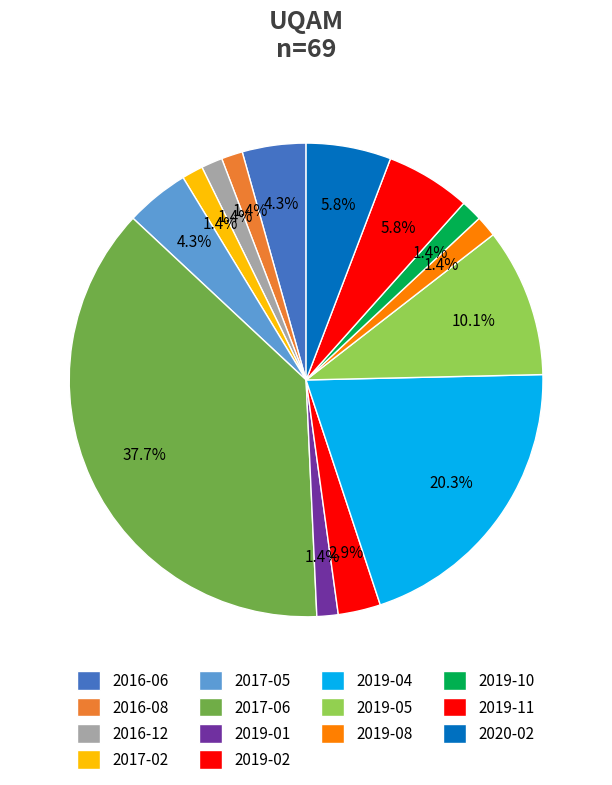

How many segments does this pie chart have?

14